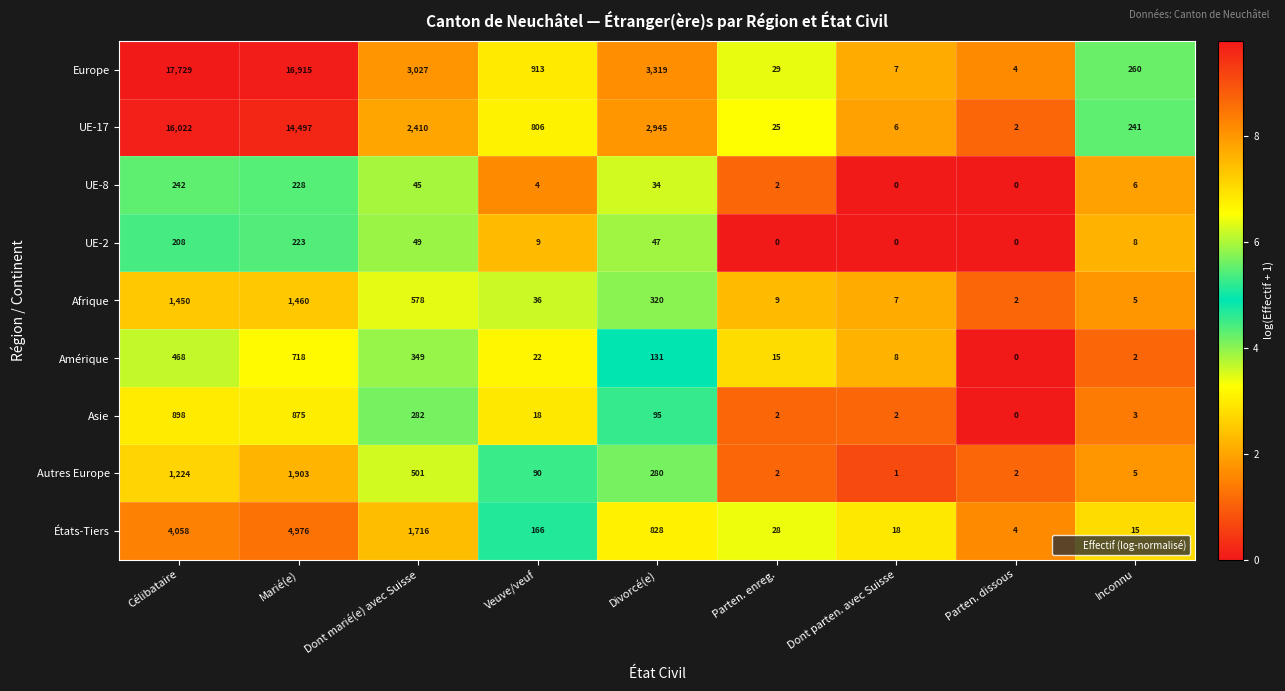

Which series changed the most between Marié(e) and Parten. dissous?

Europe